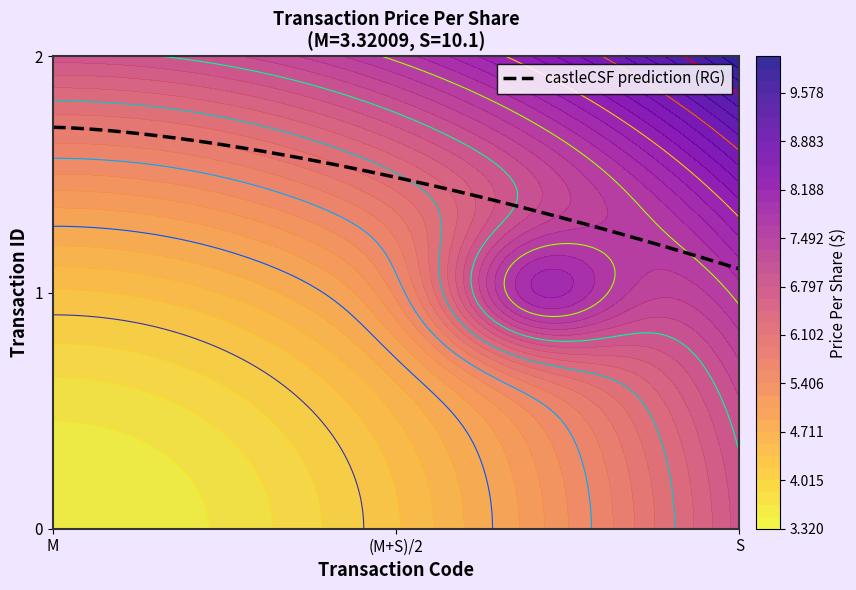

What is the total value across all series at 2?

10.1